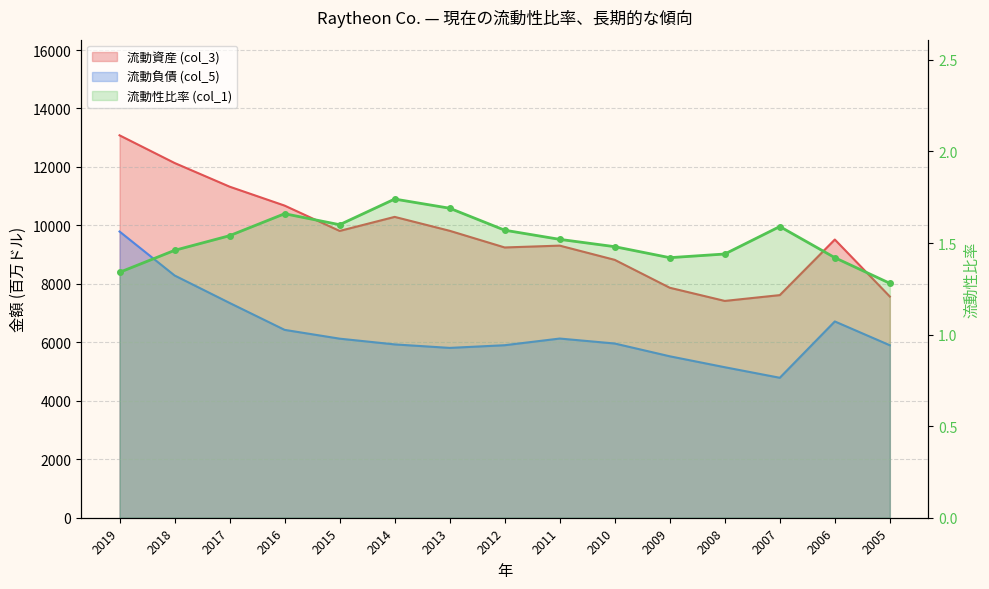

Is the value of 流動性比率 (col_1) at 2012 greater than the value of 流動資産 (col_3) at 2010?

No